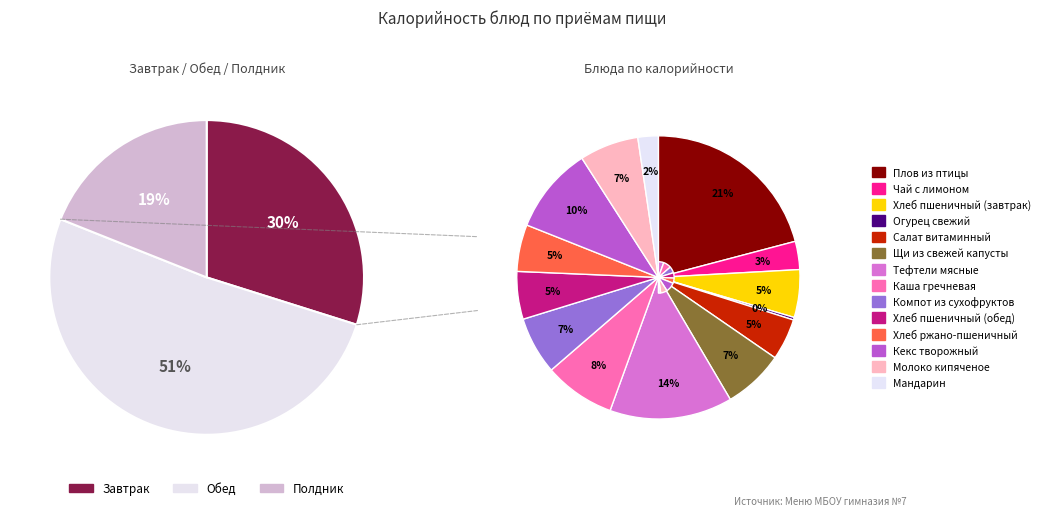

Between Огурец свежий and Чай с лимоном, which is larger?

Чай с лимоном